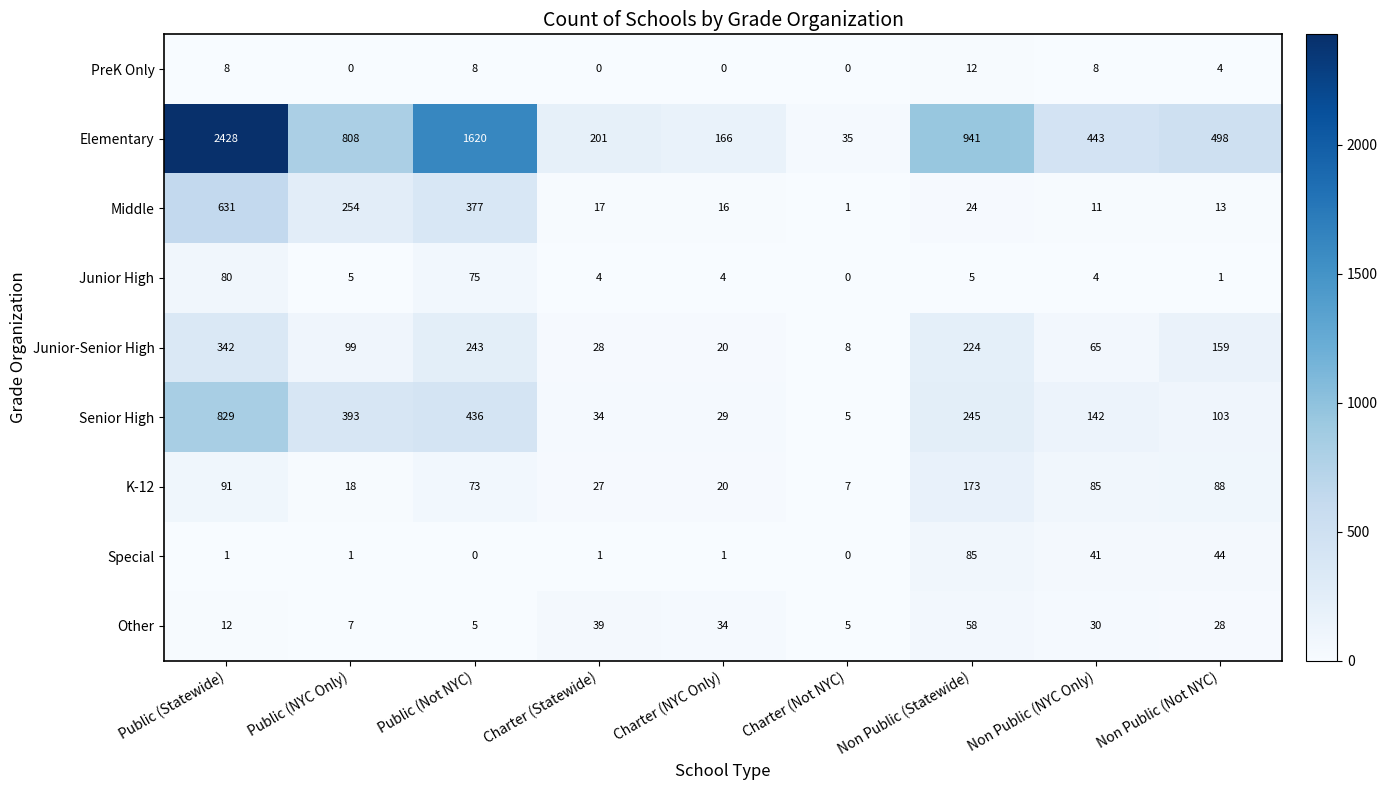

Rank the series at Non Public (NYC Only) from highest to lowest value.

Elementary, Senior High, K-12, Junior-Senior High, Special, Other, Middle, PreK Only, Junior High